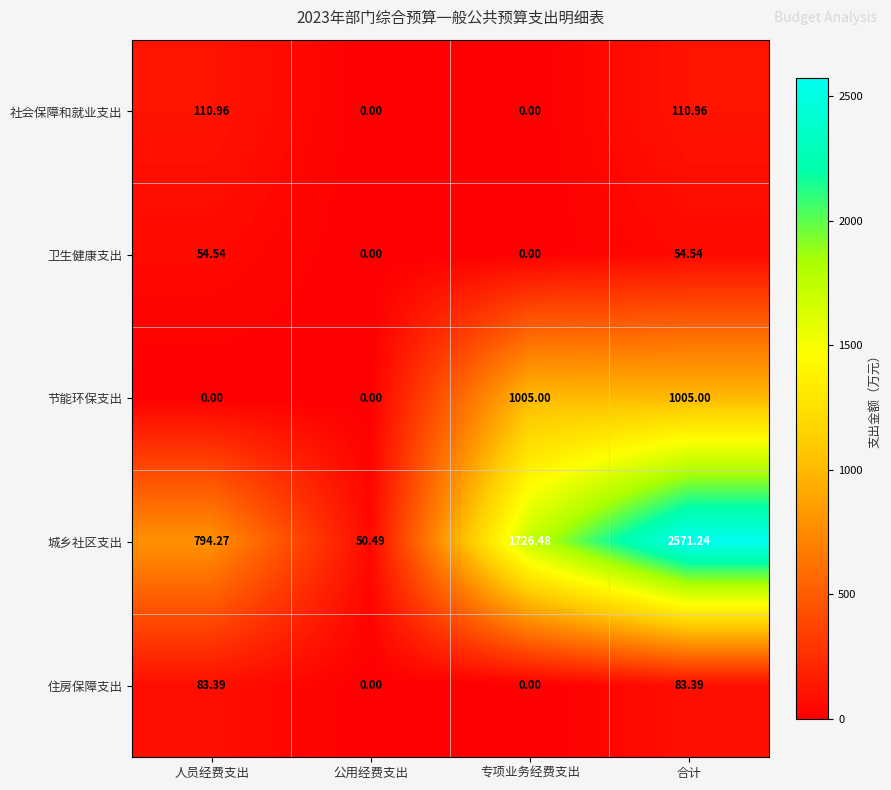

Which series has the largest total across all categories?

城乡社区支出